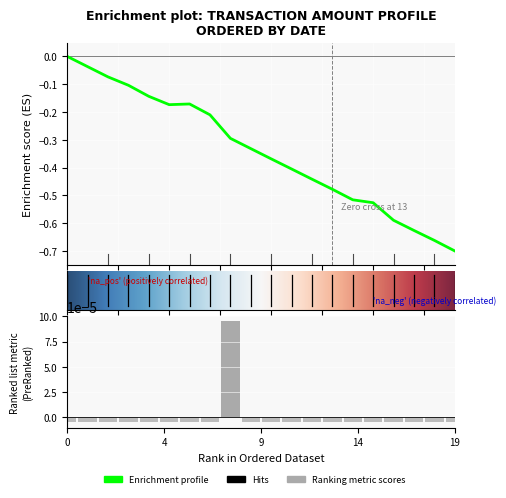

Are the bars grouped side by side (vs. stacked)?

No